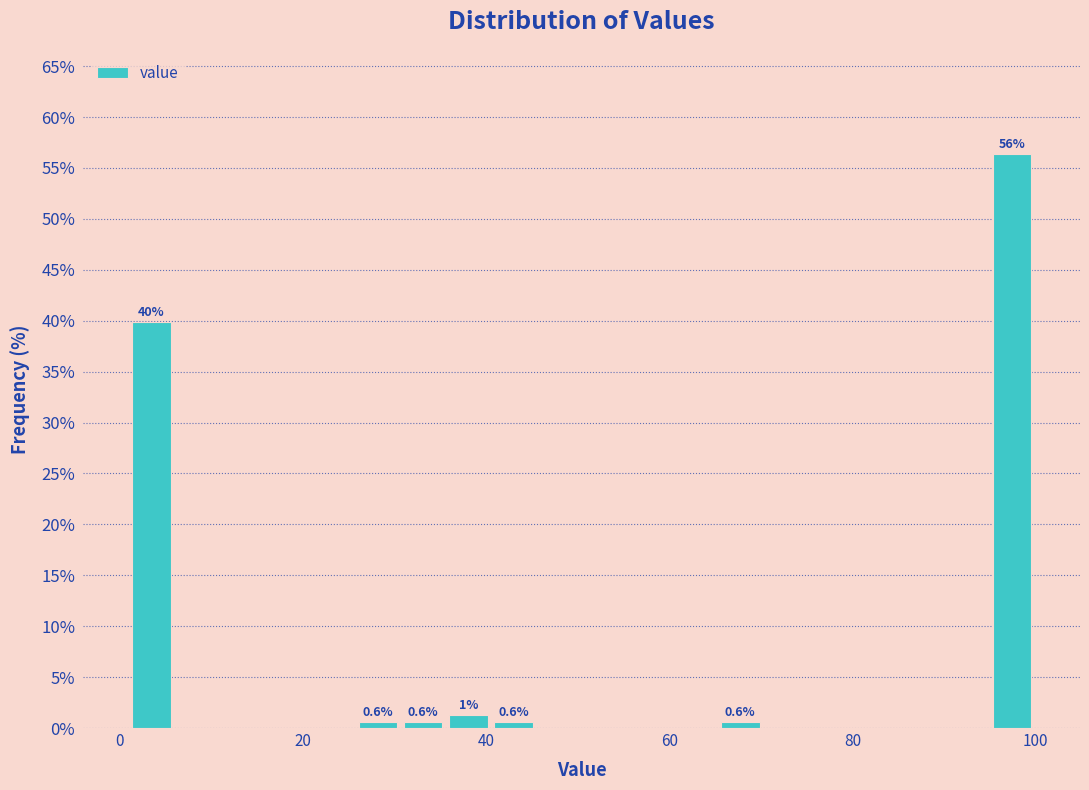

Read against the x-axis, roughly where is the centre of the tallest bar?

98